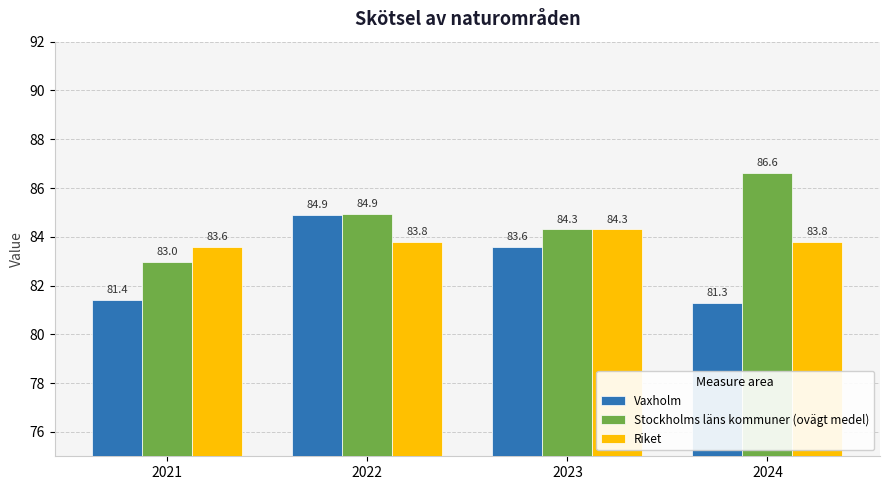

Does the chart contain any negative values?

No